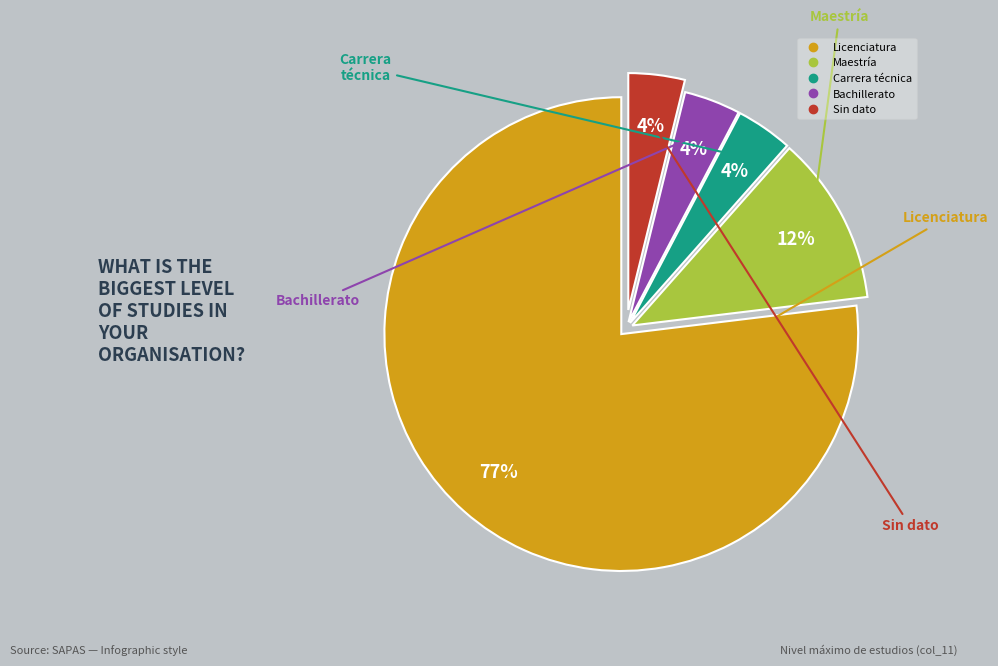

How many slices are in this pie chart?

5